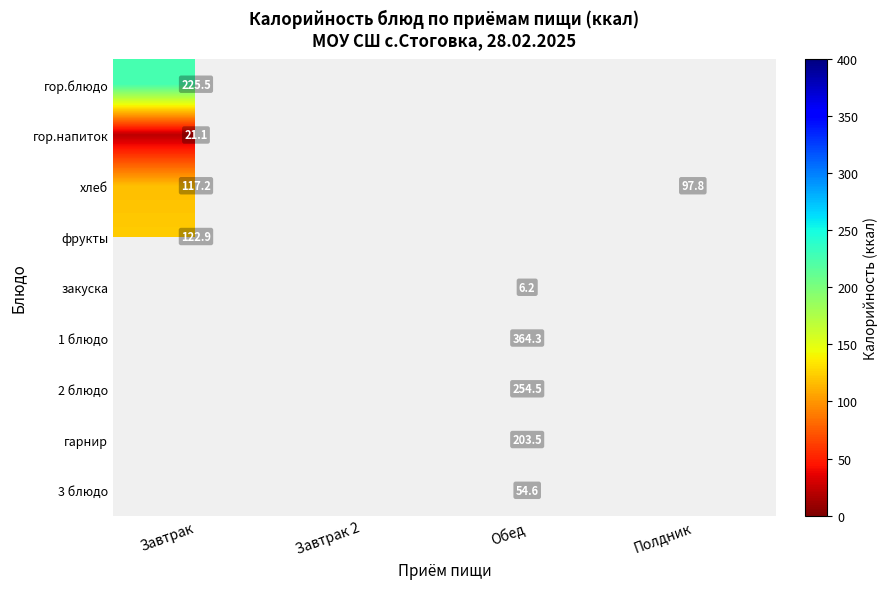

Count the number of categories in the chart.

4